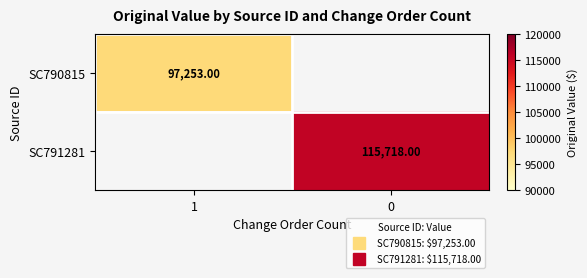

The value of SC790815 at 1 is 97253.0. True or false?

True